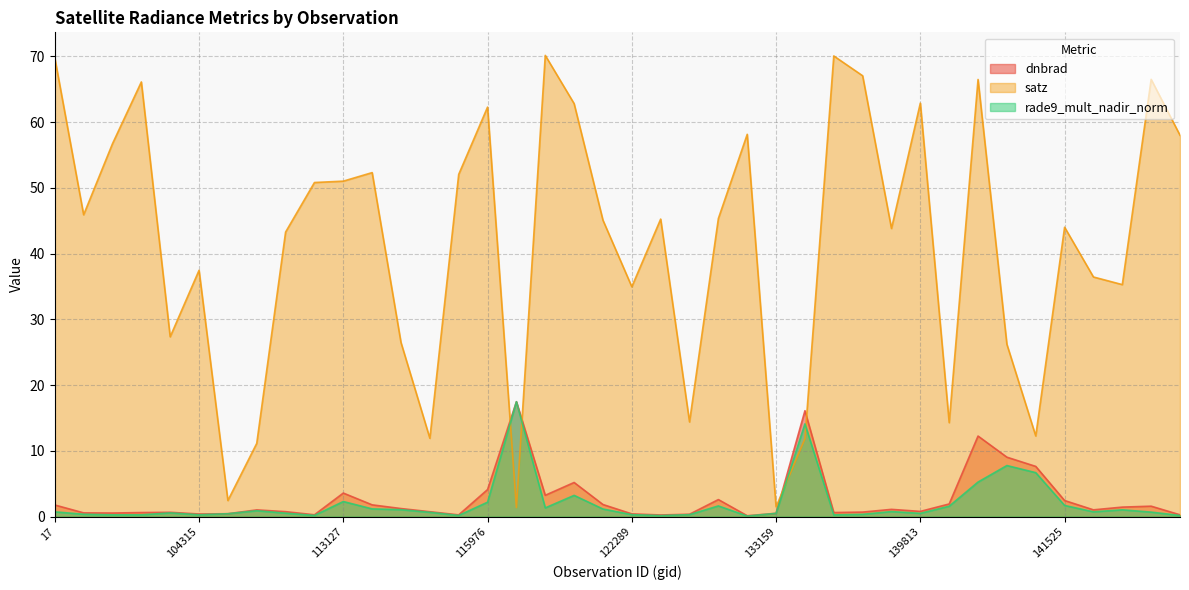

How many data points does each series have?

40